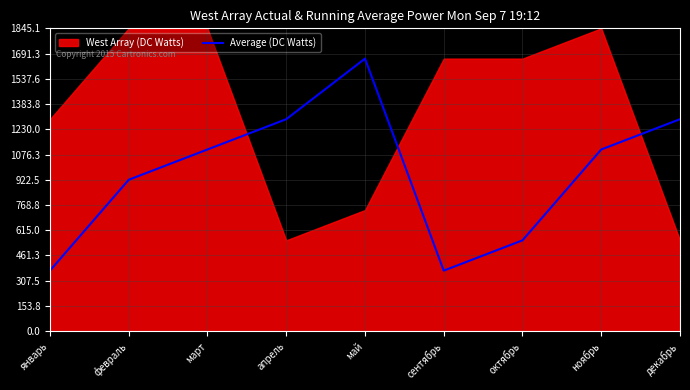

What is the maximum value for Average (DC Watts)?

1660.5